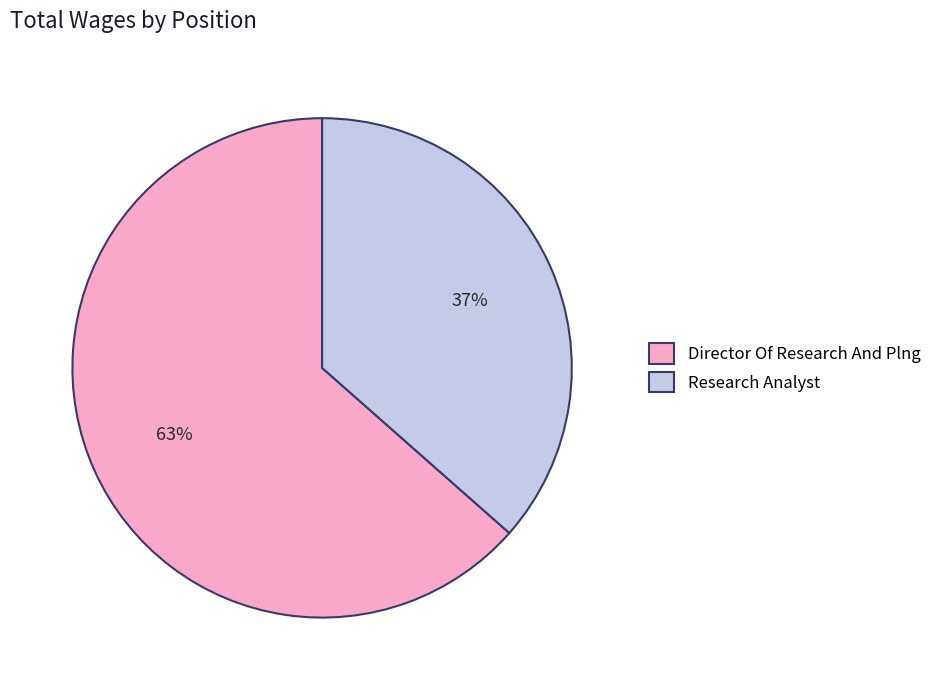

The Director Of Research And Plng slice represents 63% of the pie. True or false?

True